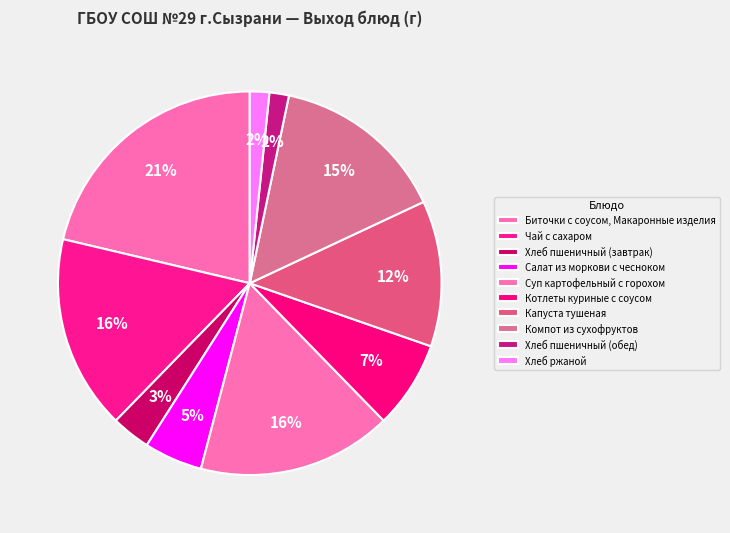

How many slices are in this pie chart?

10